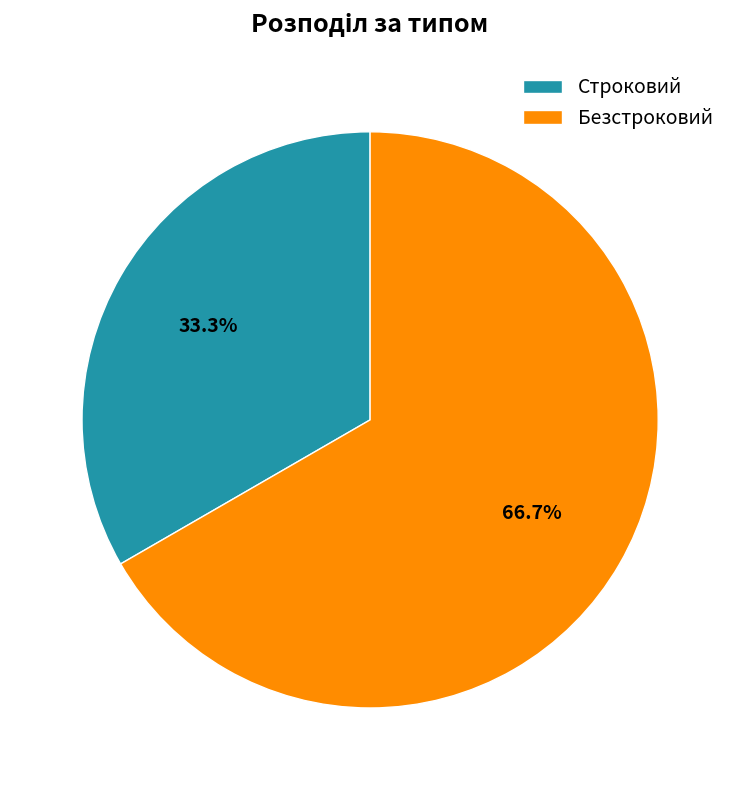

What is the smallest slice in the pie chart?

Строковий